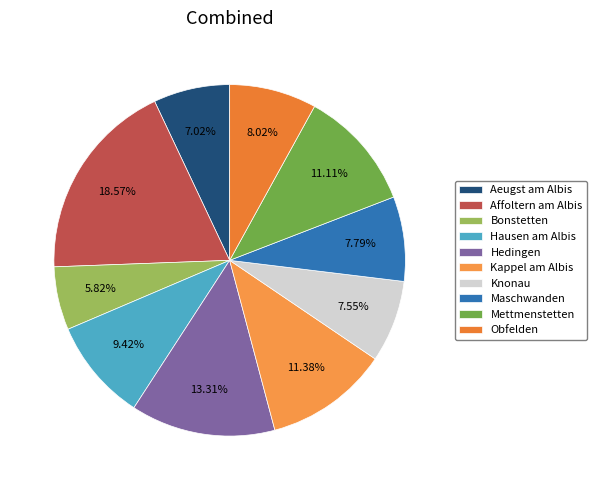

How many slices are in this pie chart?

10